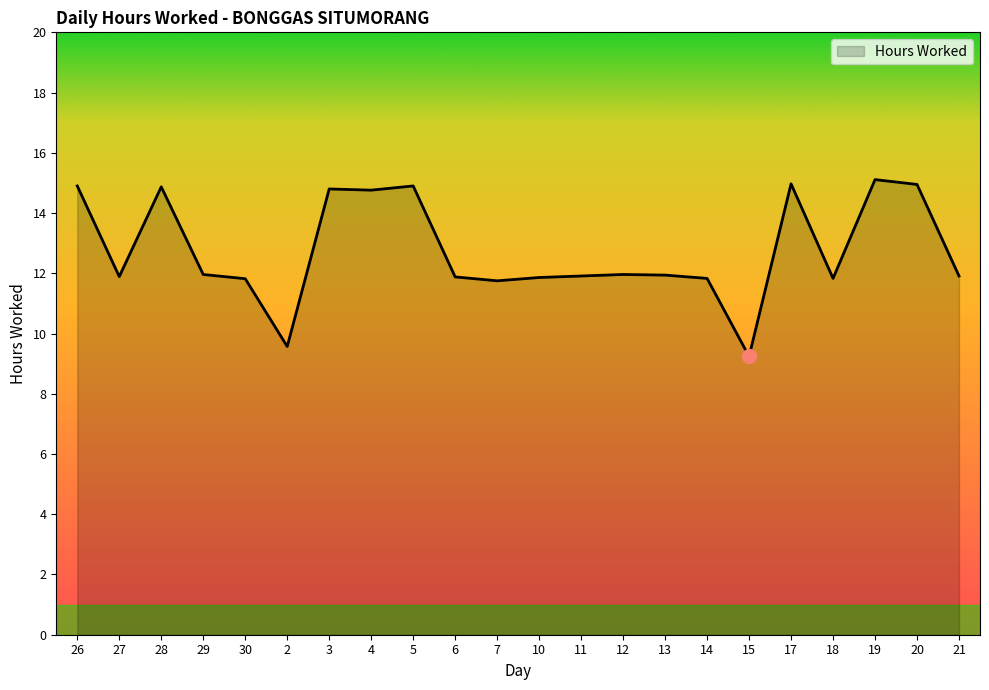

What is the average value?

12.8